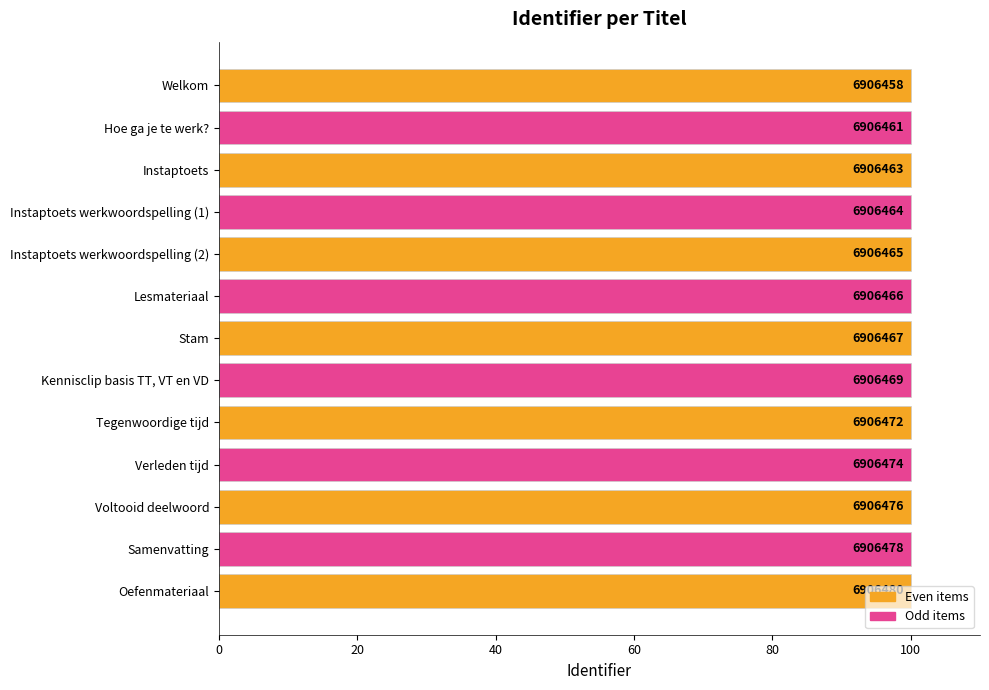

Are the bars horizontal?

Yes